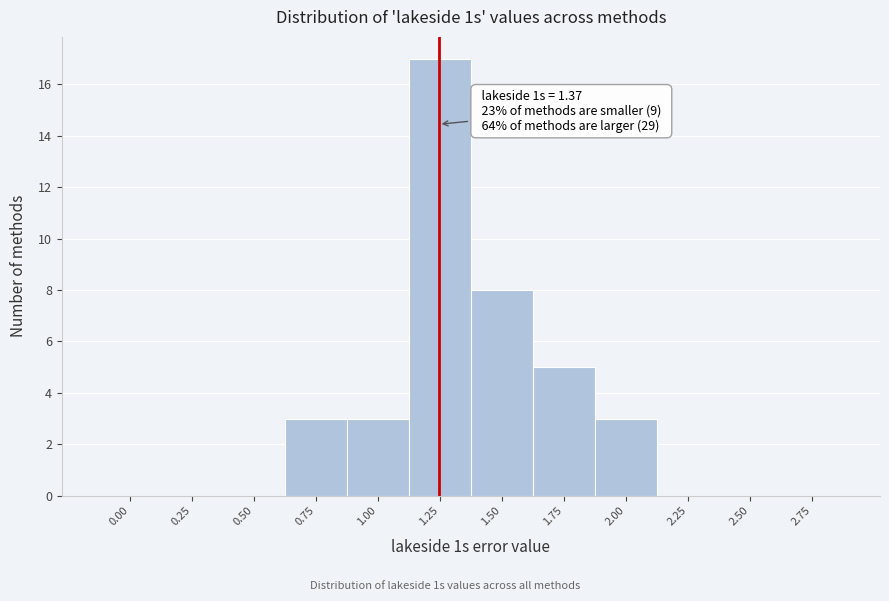

Reading left to right, extract all data points from this chart.

0.00=0	0.25=0	0.50=0	0.75=3	1.00=3	1.25=17	1.50=8	1.75=5	2.00=3	2.25=0	2.50=0	2.75=0